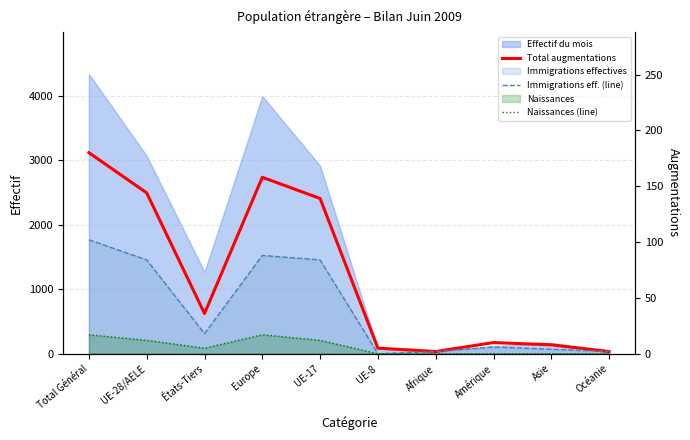

List the labels in order of Total augmentations value, smallest first.

Afrique, Océanie, UE-8, Asie, Amérique, États-Tiers, UE-17, UE-28/AELE, Europe, Total Général